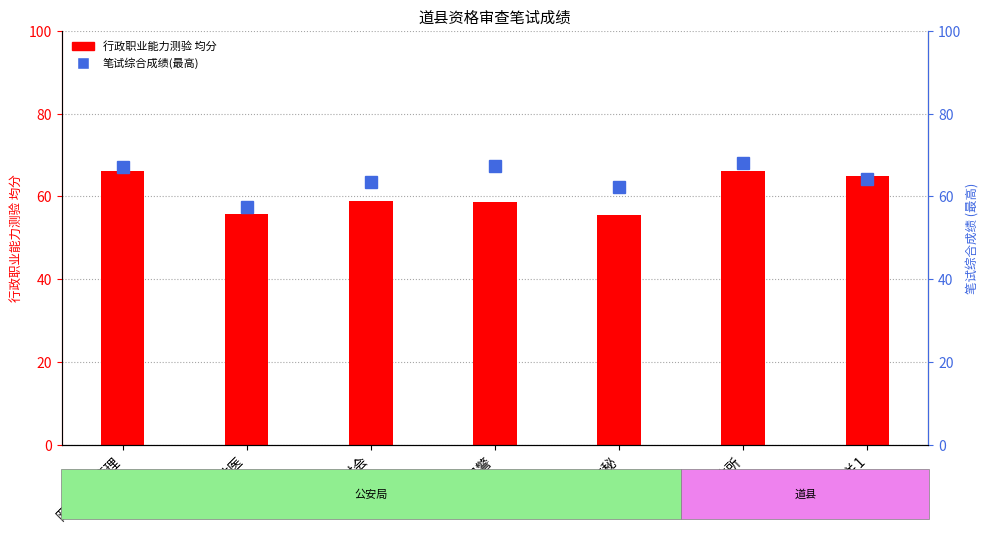

At 乡镇机关1, list the series in order from largest to smallest.

行政职业能力测验, 笔试综合成绩(最高)